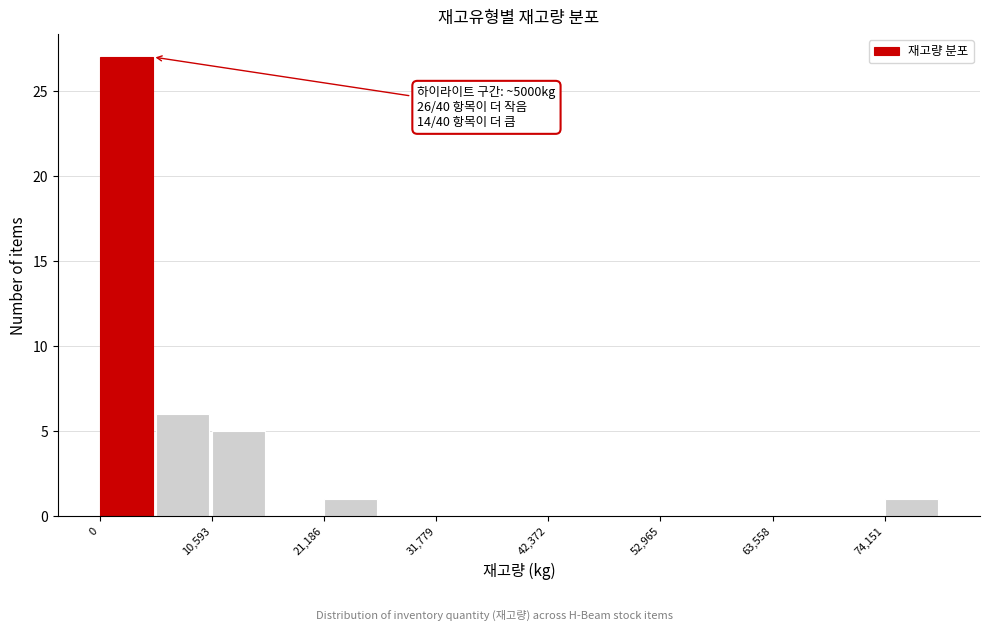

Read against the x-axis, roughly where is the centre of the tallest bar?

2000